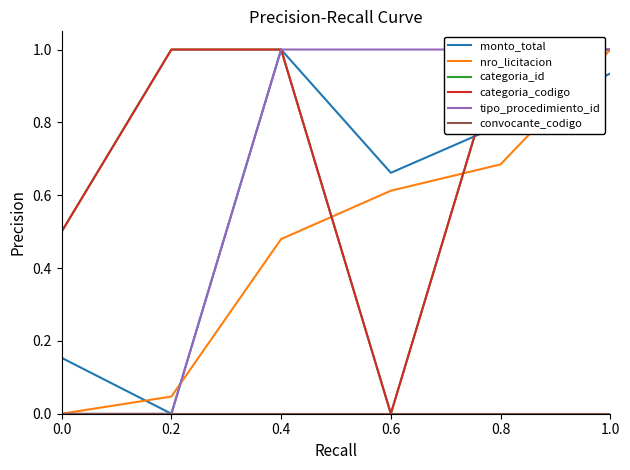

What is the average value of the tipo_procedimiento_id series?

0.7